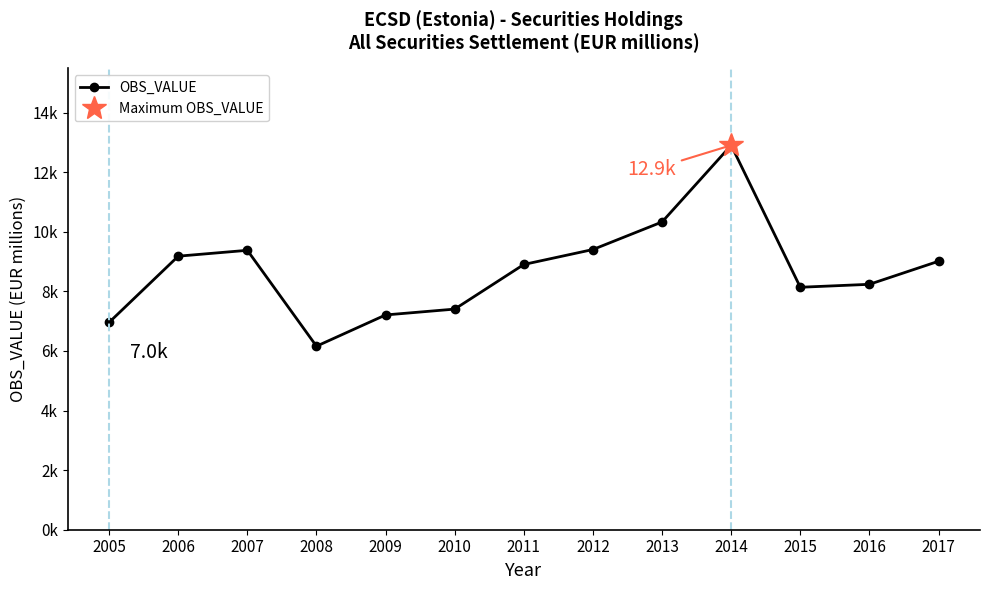

Reading right to left, list all the values displayed in this chart.

9012.0	8238.0	8139.0	12905.0	10331.0	9406.0	8904.0	7405.9	7209.8	6160.3	9379.4	9182.6	6960.2